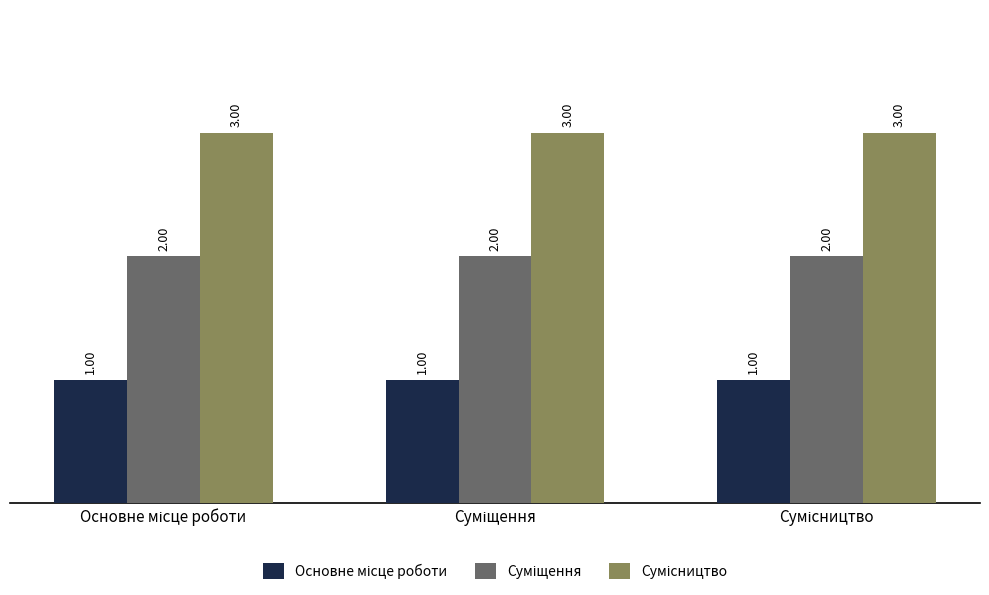

At how many categories does at least one series exceed 1?

3